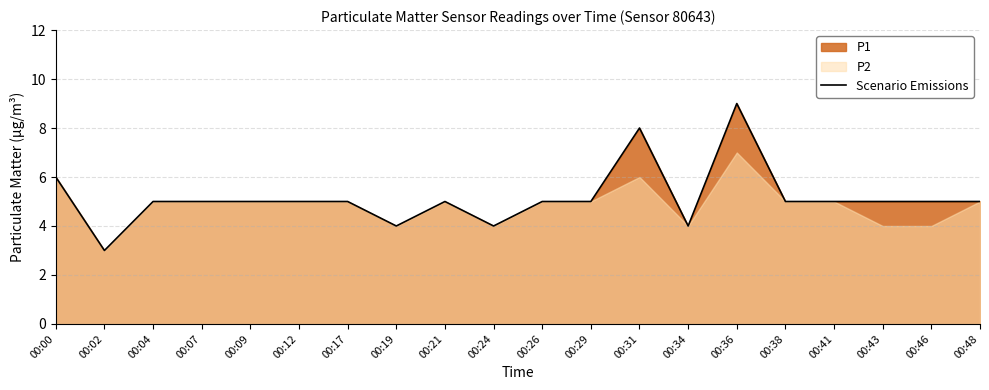

Does the chart display data point markers on the line(s)?

No